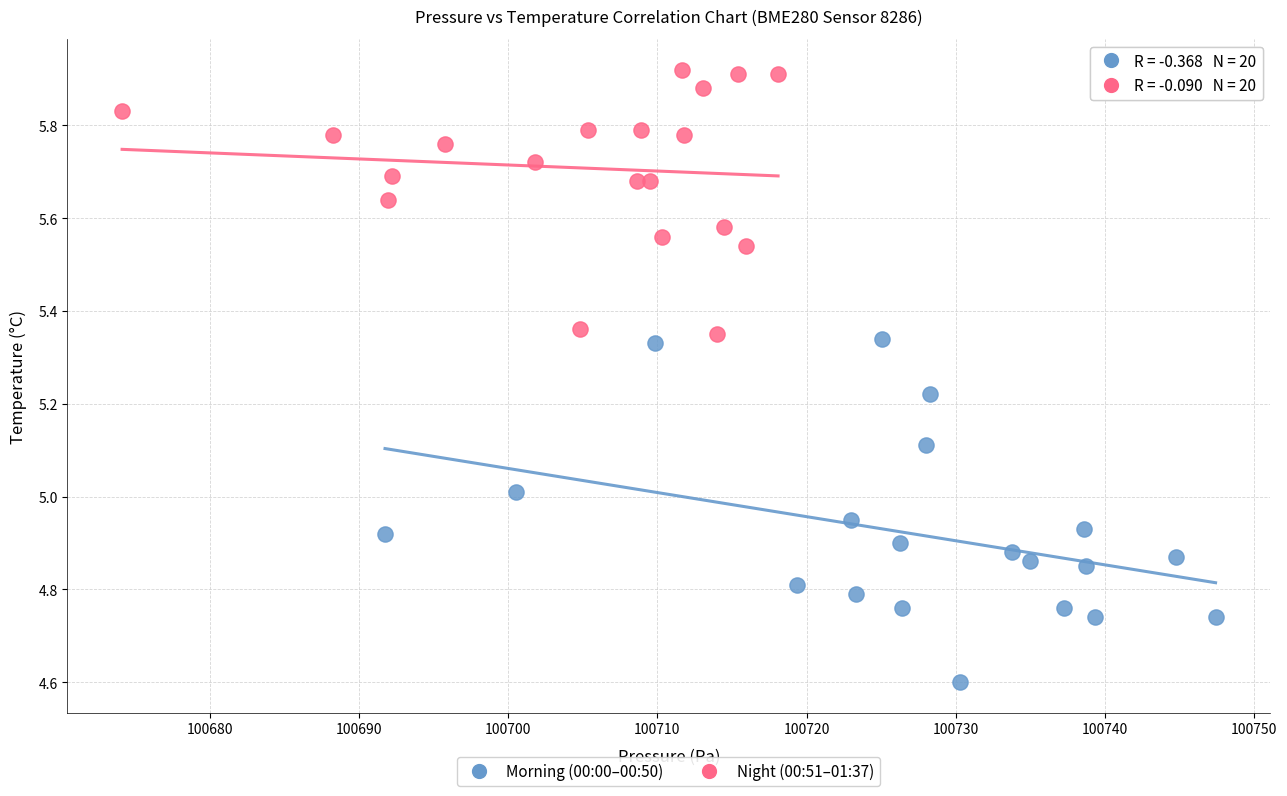

Which series has the largest Y range (max minus min)?

Morning (00:00–00:50)